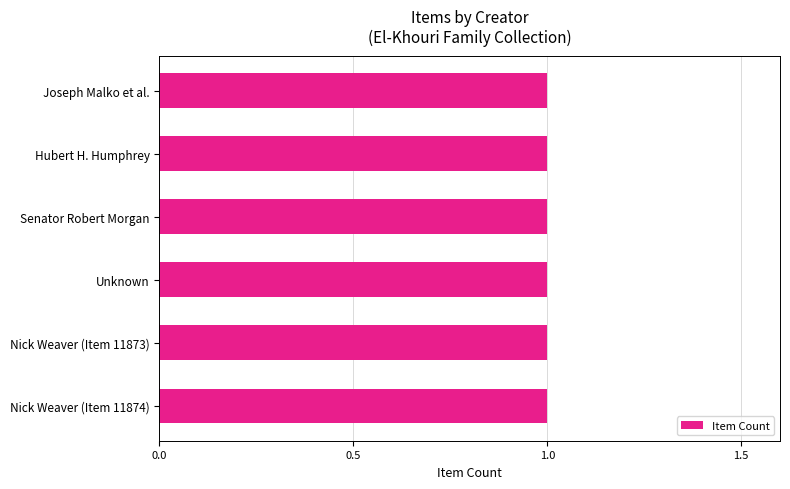

How many bars are there in total?

6